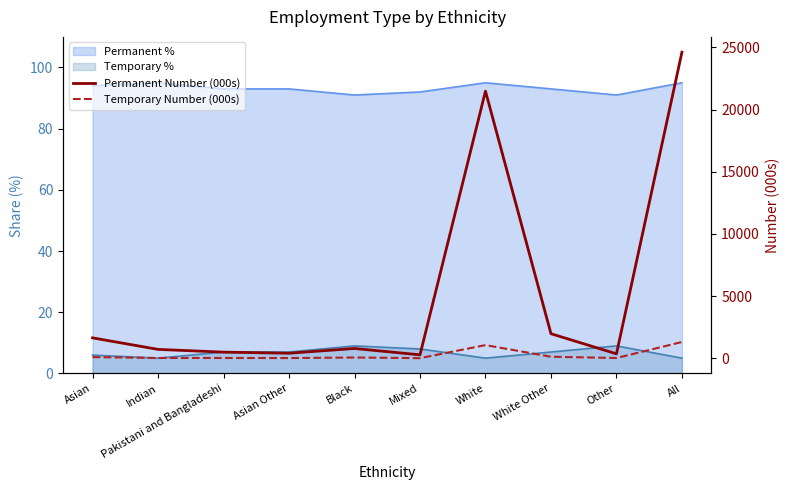

Which series has the largest total across all categories?

Permanent Number (000s)